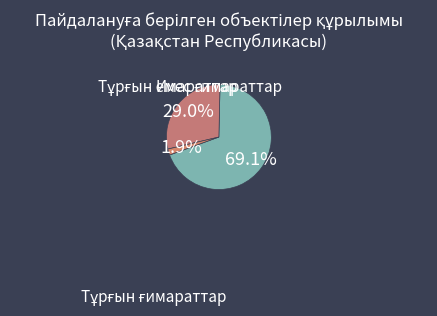

Which slice is the largest?

Тұрғын ғимараттар